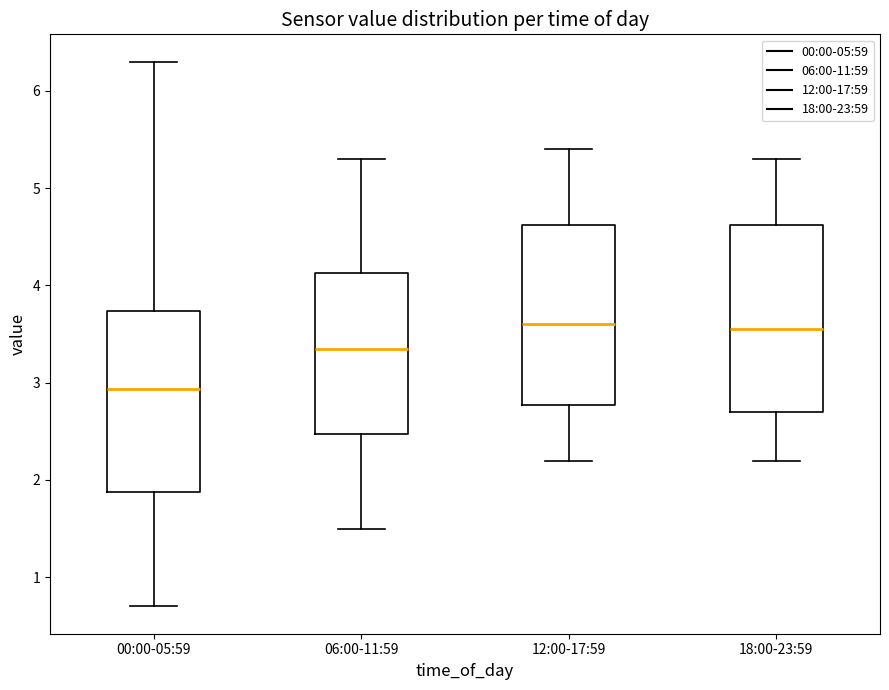

Reading left to right, read every box against the y-axis: the position of its median line, the range the box covers, and the ends of its whiskers. The values are not printed on the chart, so give them approximately, as read against the axis.

00:00-05:59: median 2.9, box 1.9 to 3.7, whiskers 0.7 to 6.3
06:00-11:59: median 3.4, box 2.5 to 4.1, whiskers 1.5 to 5.3
12:00-17:59: median 3.6, box 2.8 to 4.6, whiskers 2.2 to 5.4
18:00-23:59: median 3.6, box 2.7 to 4.6, whiskers 2.2 to 5.3